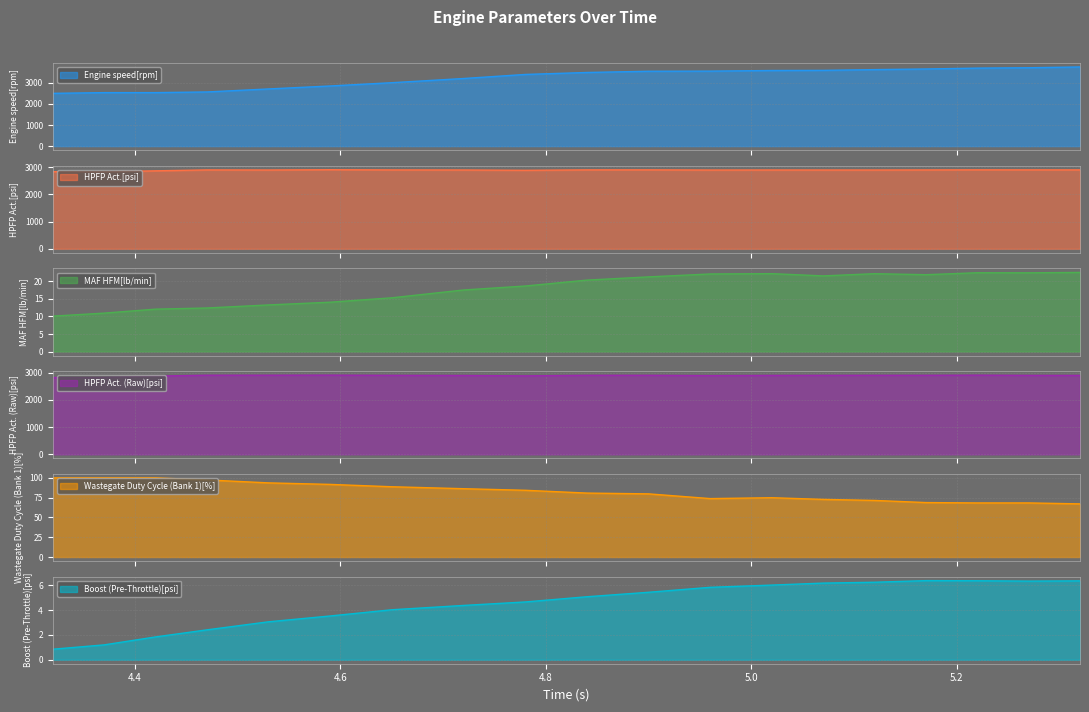

How many values in the HPFP Act.[psi] series exceed 2895?

10